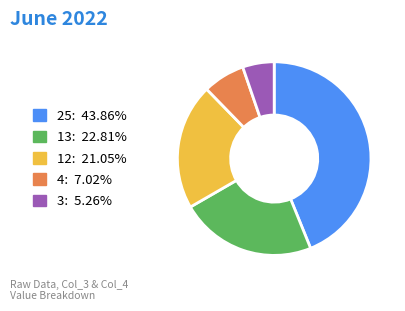

Does any single category account for the majority?

No